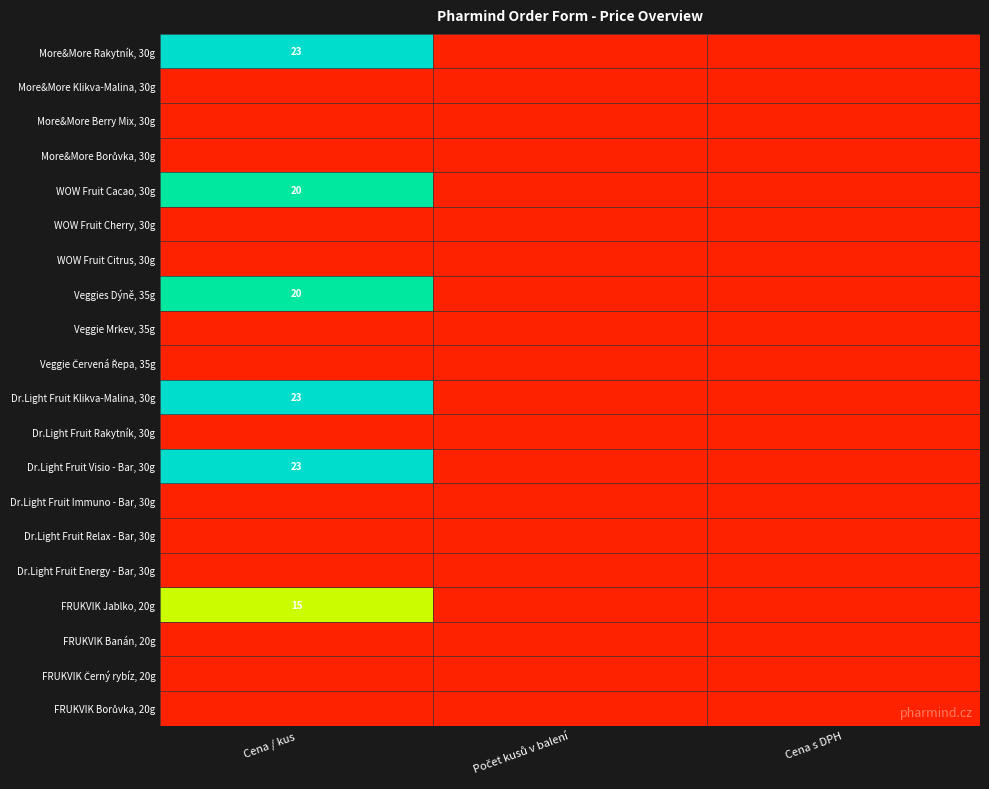

True or false: Dr.Light Fruit Visio - Bar, 30g has a value of 23 at Cena / kus.

True